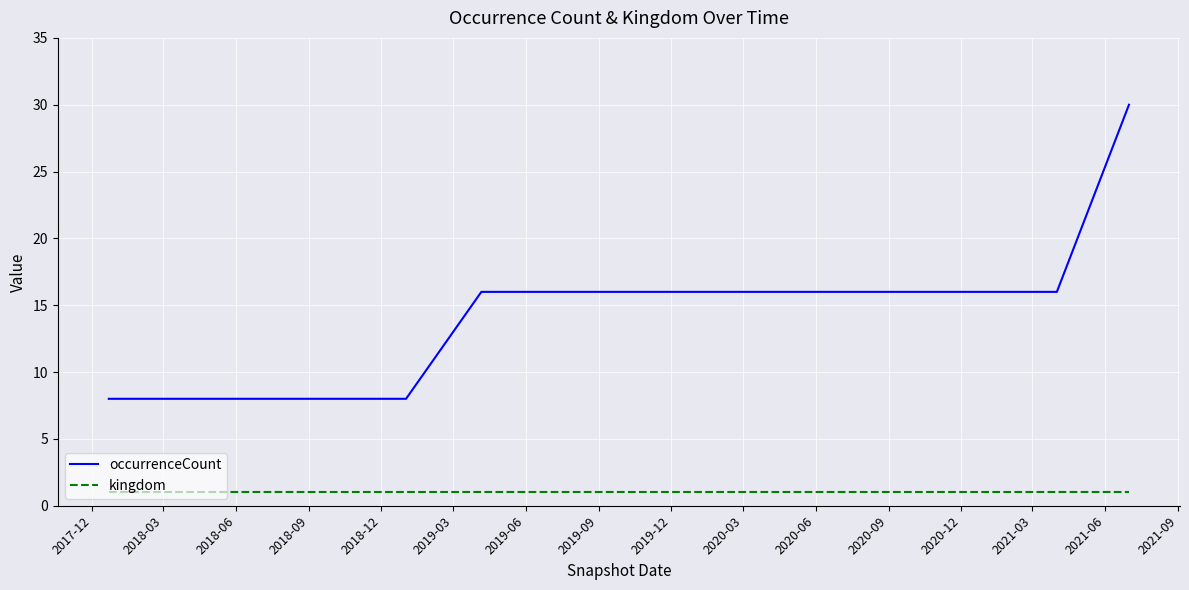

What is the maximum value shown in the chart?

30